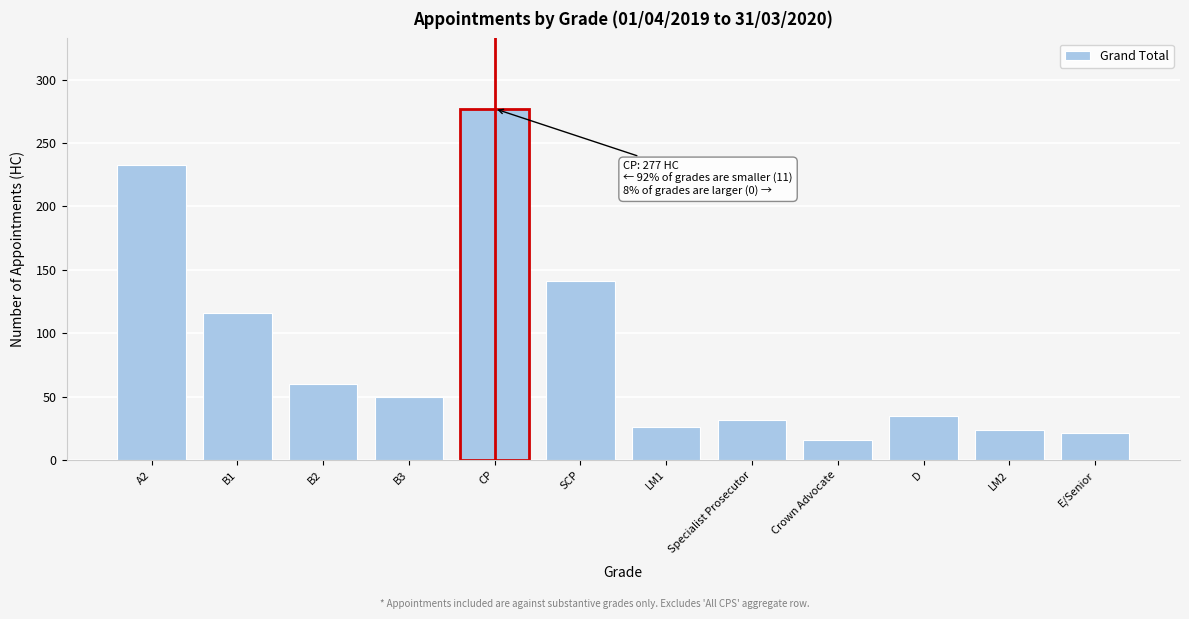

Reading left to right, what are all the values shown in this chart?

A2=233	B1=116	B2=60	B3=50	CP=277	SCP=141	LM1=26	Specialist Prosecutor=32	Crown Advocate=16	D=35	LM2=24	E/Senior=21